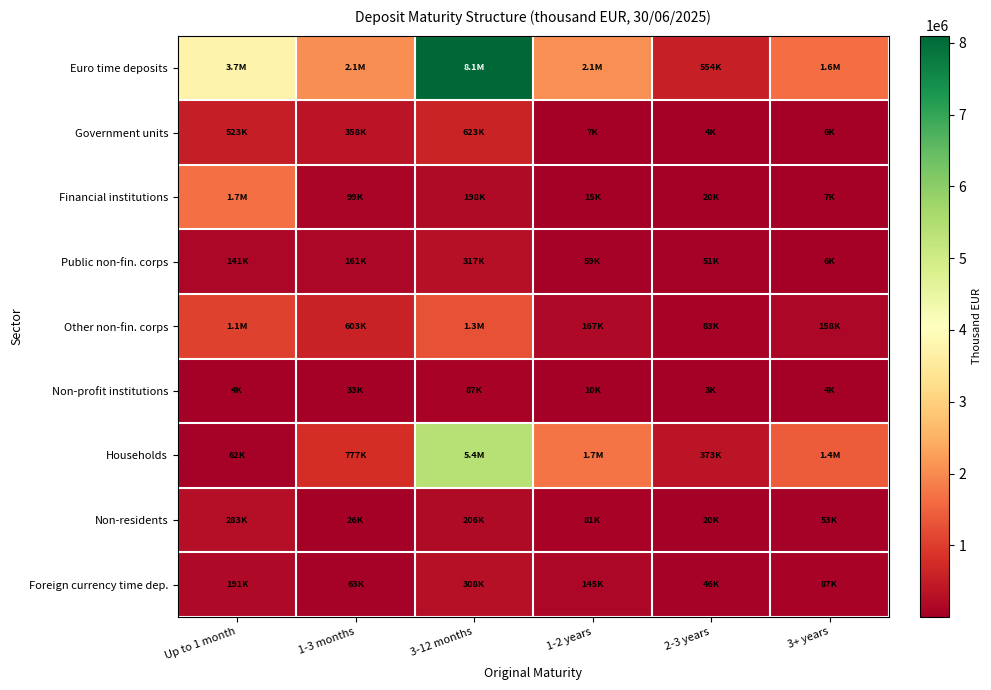

Which series has the largest total across all categories?

Euro time deposits